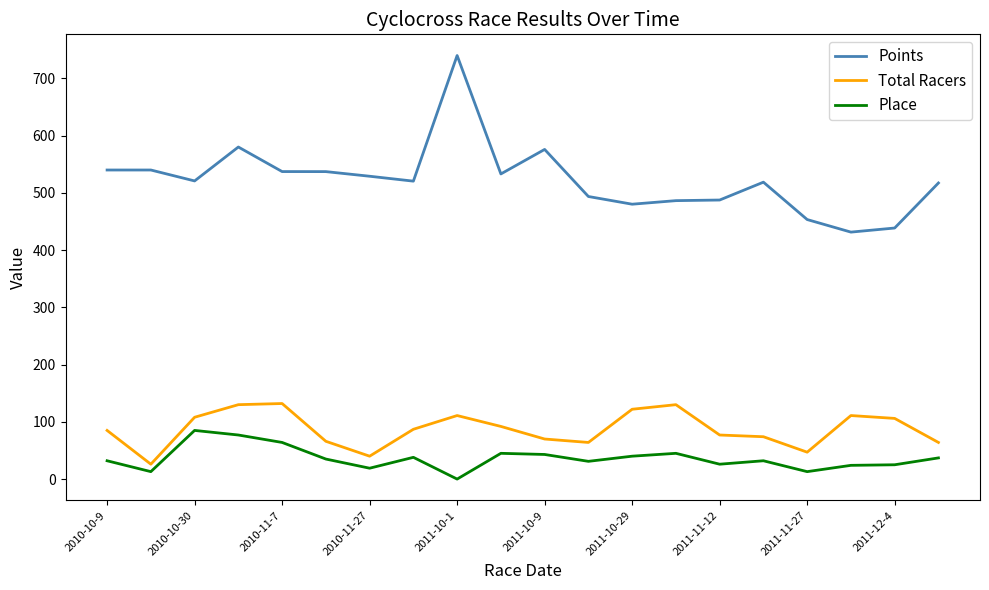

Which series has the widest spread of values?

Points